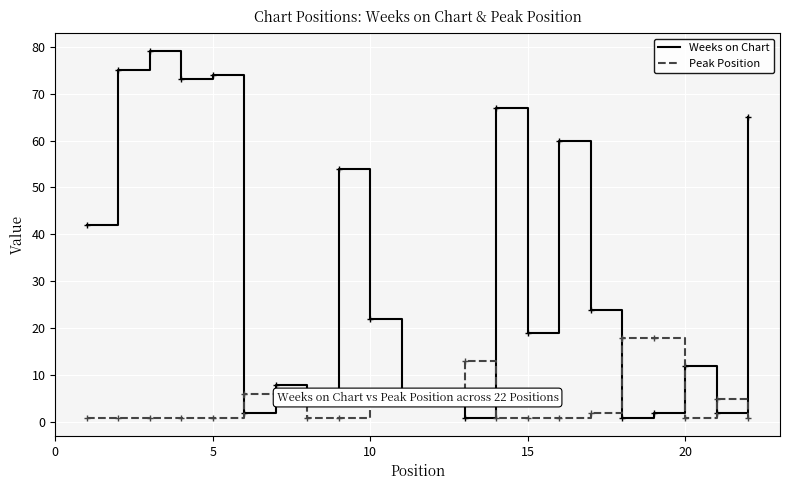

Rank the series by their maximum value, from lowest to highest.

Peak Position, Weeks on Chart